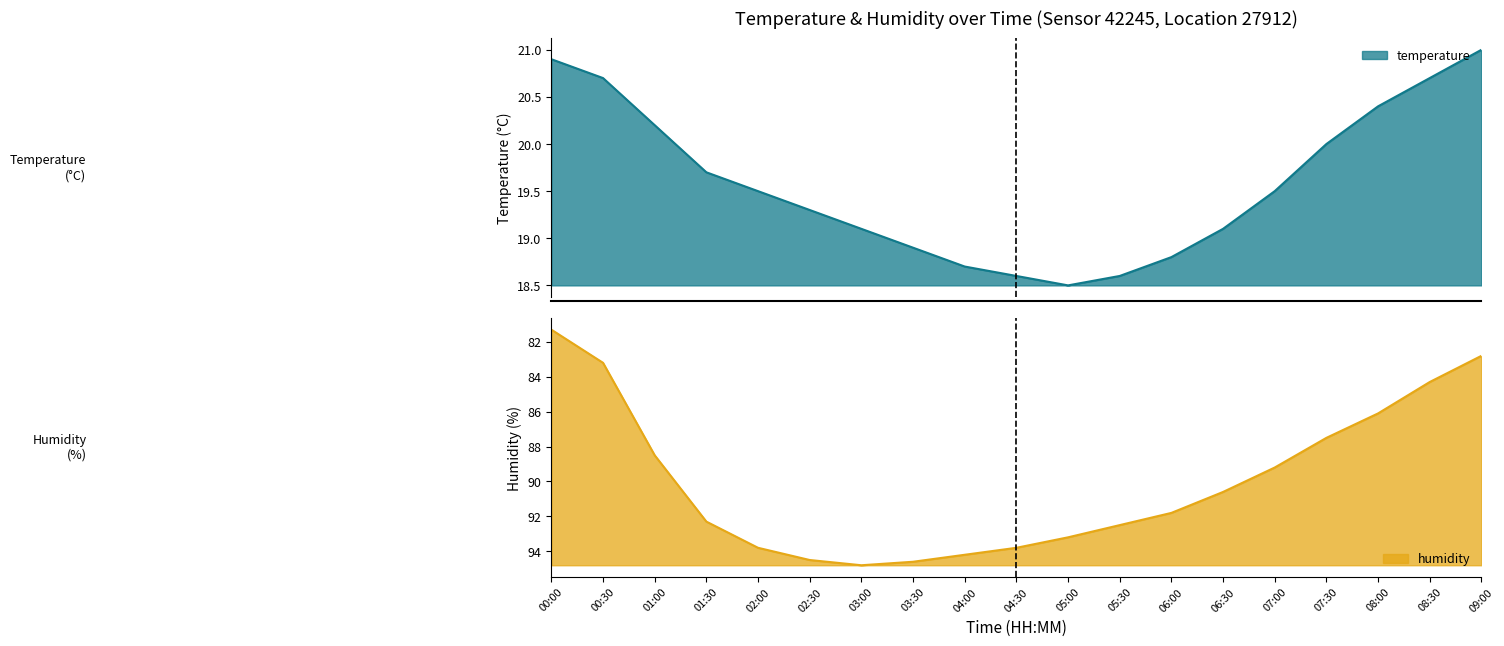

Which series has the largest total across all categories?

humidity